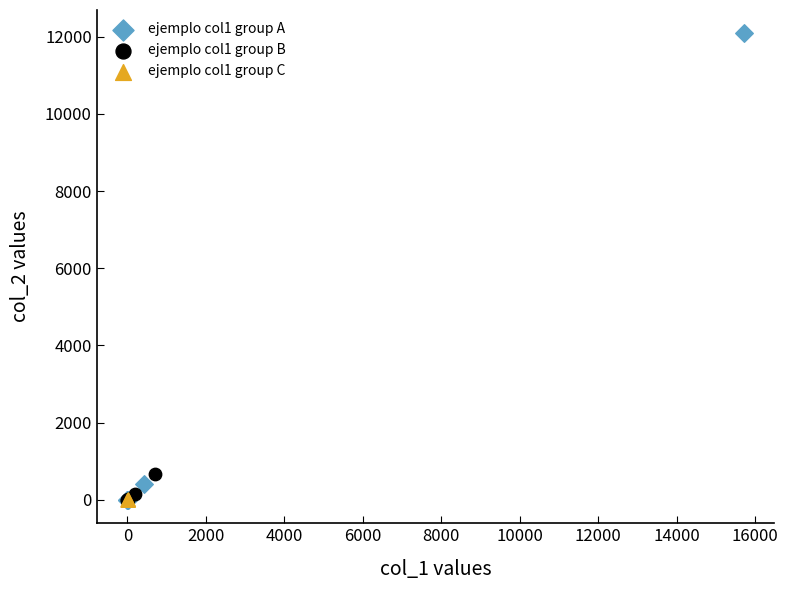

Which series has the widest spread of Y values?

ejemplo col1 group A